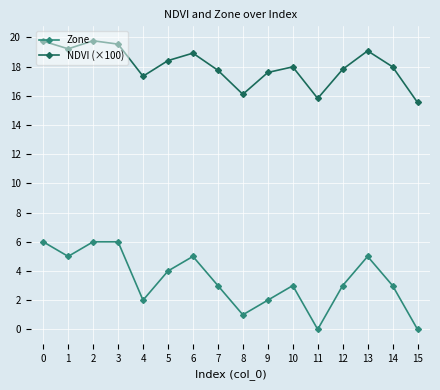

True or false: Zone has more than 0 points higher than both neighbors.

True